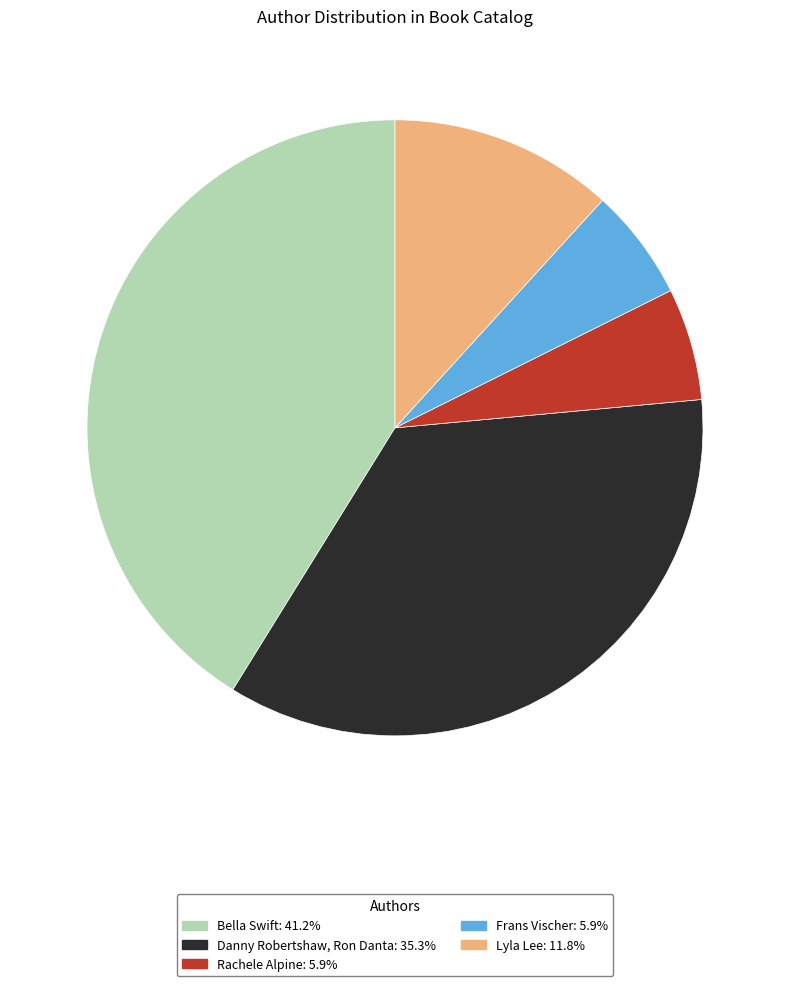

Which has a higher value, Bella Swift or Rachele Alpine?

Bella Swift